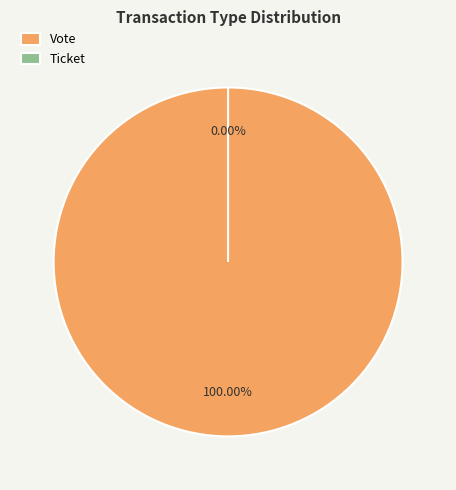

Is it true that Vote is 100% of the pie?

True